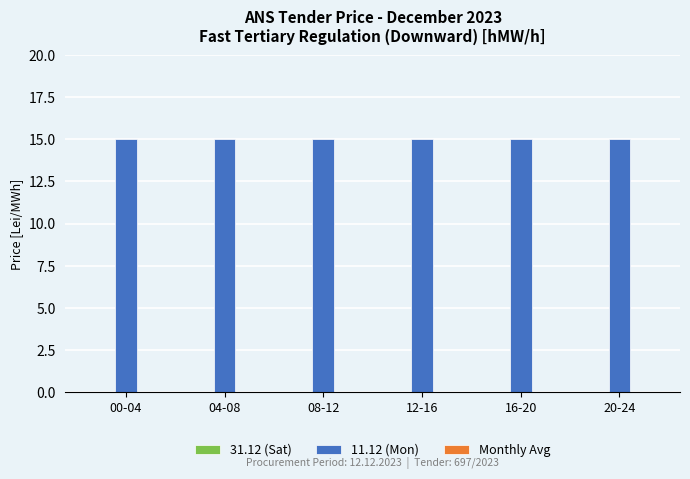

How many groups of bars are there?

6